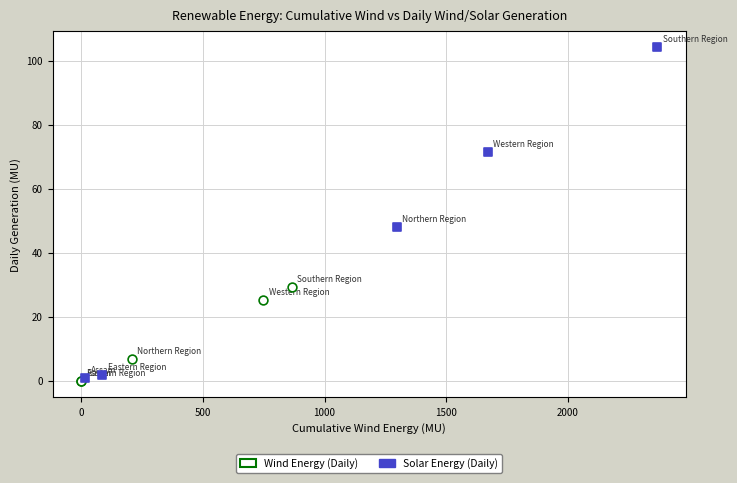

Which series has the largest Y range (max minus min)?

Solar Energy (Daily)